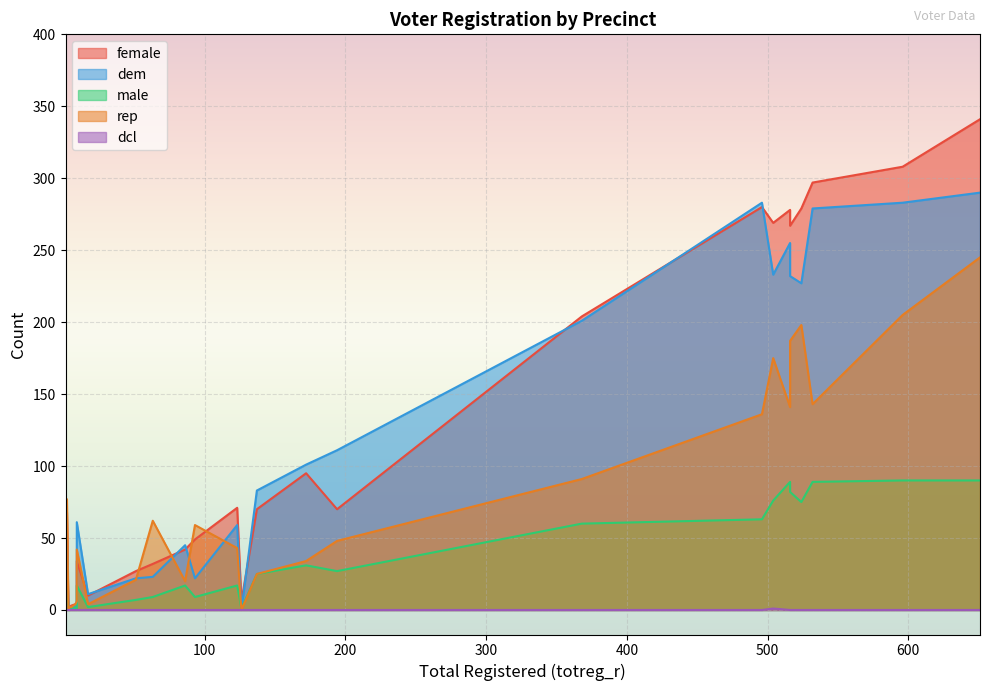

Rank the series by their maximum value, from lowest to highest.

dcl, male, rep, dem, female